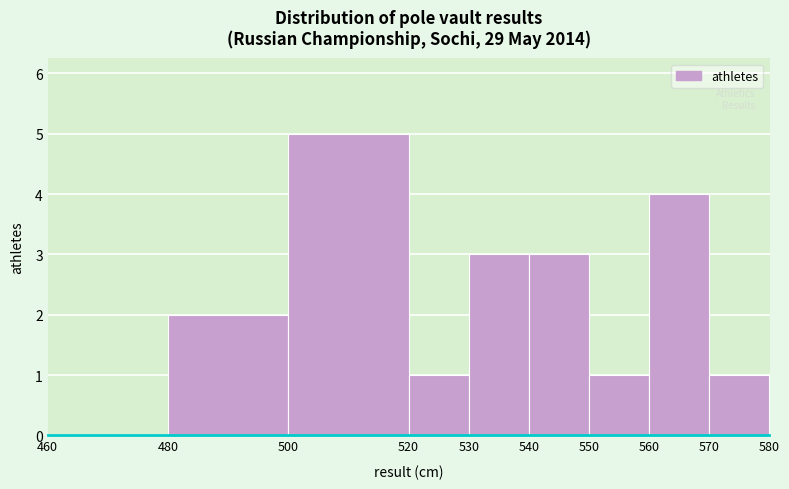

Reading left to right, transcribe this chart: for each bar, give the range it covers on the x-axis and its height. The values are not printed on the chart, so give them approximately, as read against the axis.

460 to 480: 0
480 to 500: 2
500 to 520: 5
520 to 530: 1
530 to 540: 3
540 to 550: 3
550 to 560: 1
560 to 570: 4
570 to 580: 1